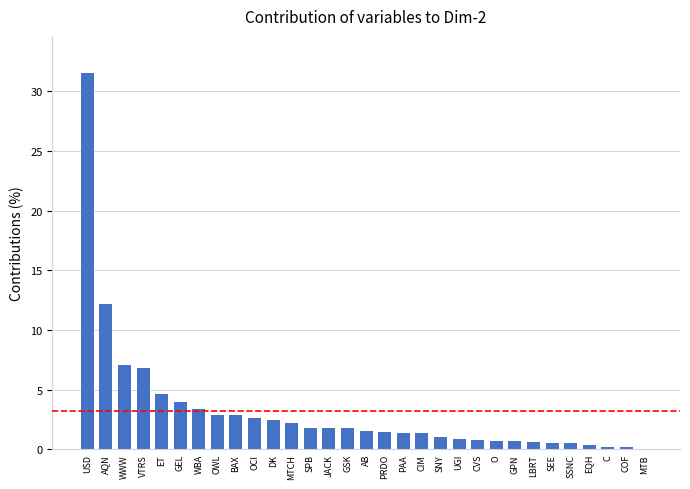

What is the sum of all values?

100.0